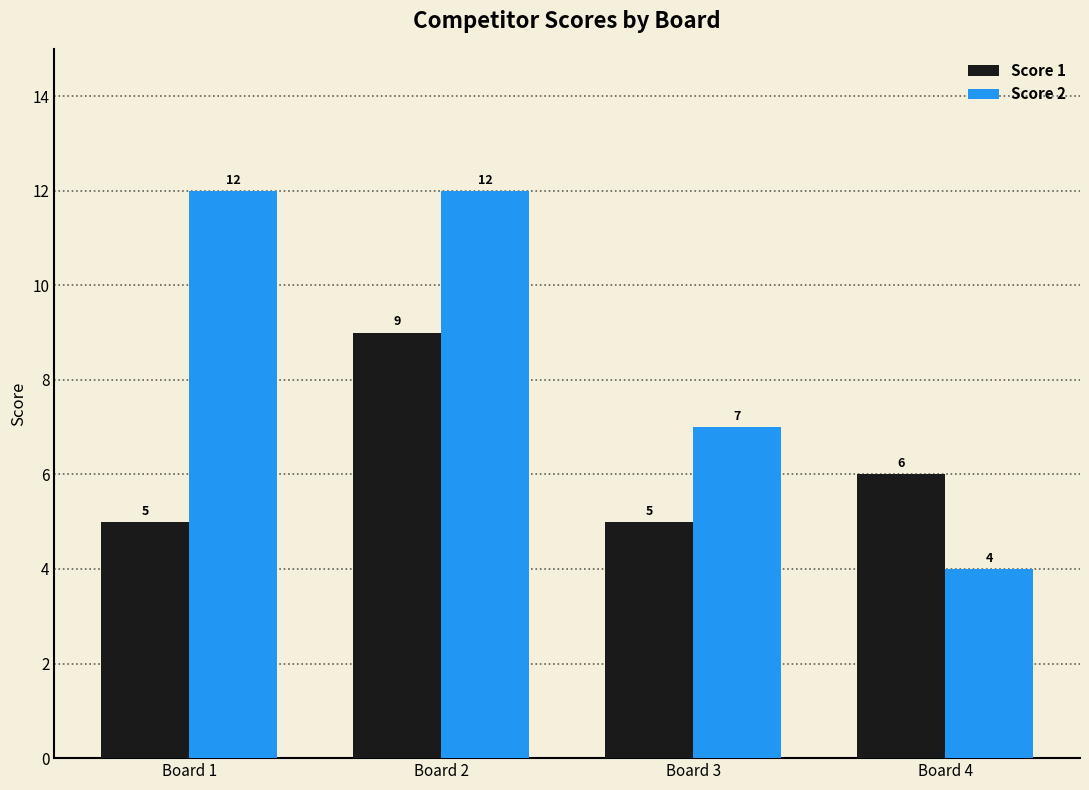

Which series has the largest total across all categories?

Score 2